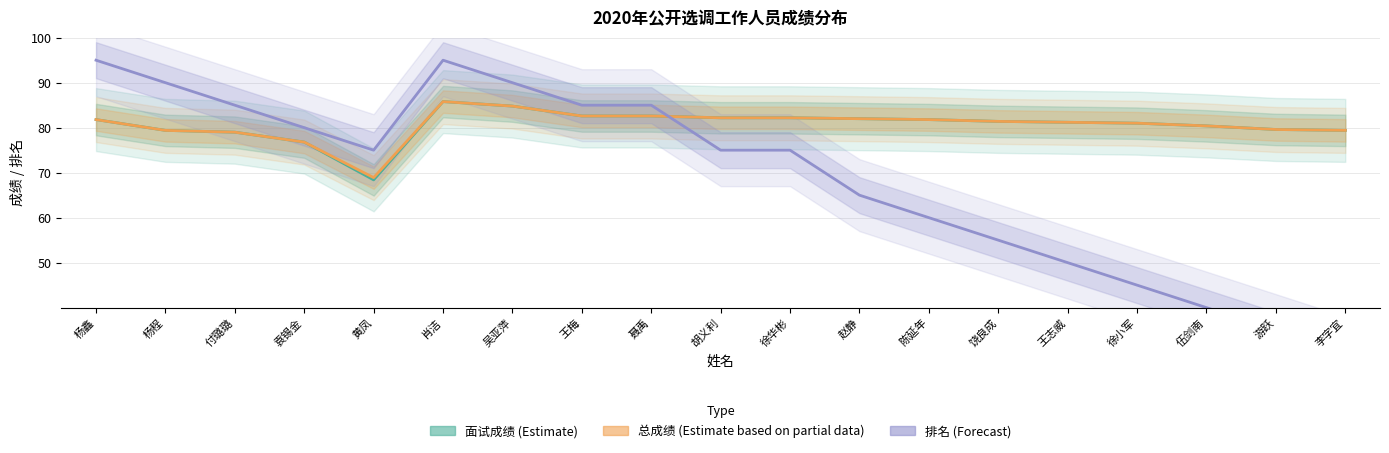

How many lines are shown in the chart?

3